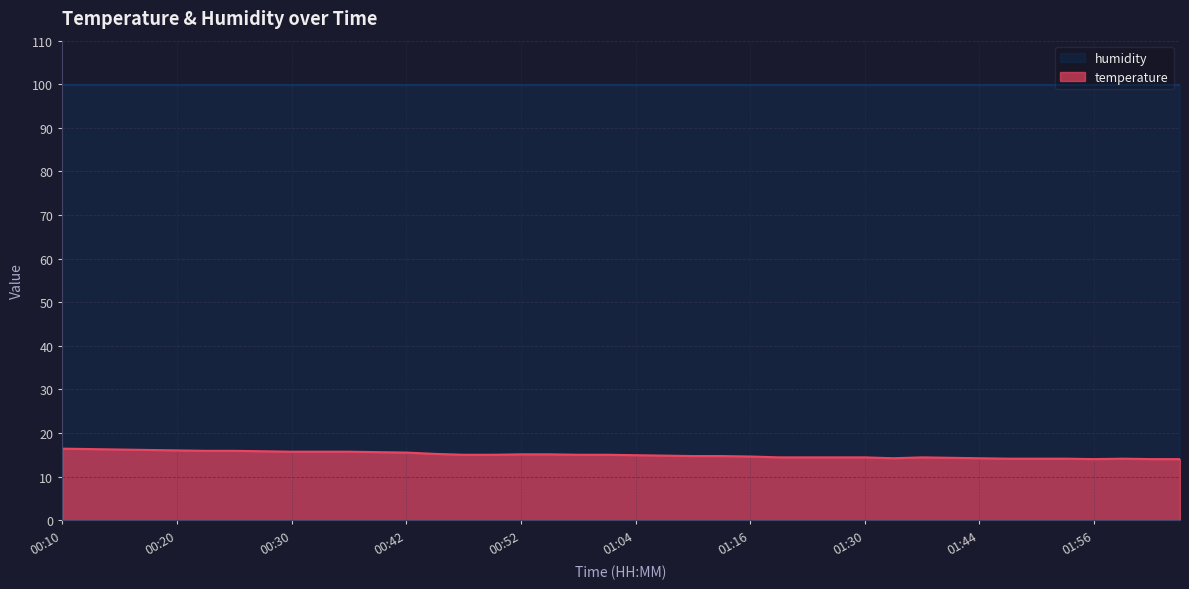

What is the label of the 12th point from the left?

00:40